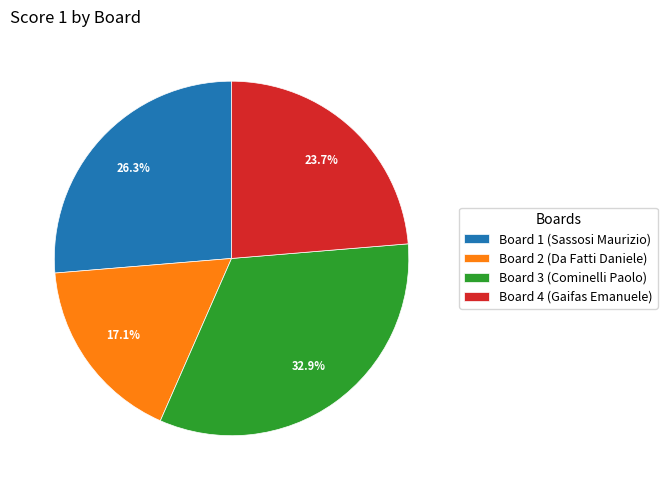

Is the sum of Board 4 (Gaifas Emanuele) and Board 3 (Cominelli Paolo) greater than half?

Yes